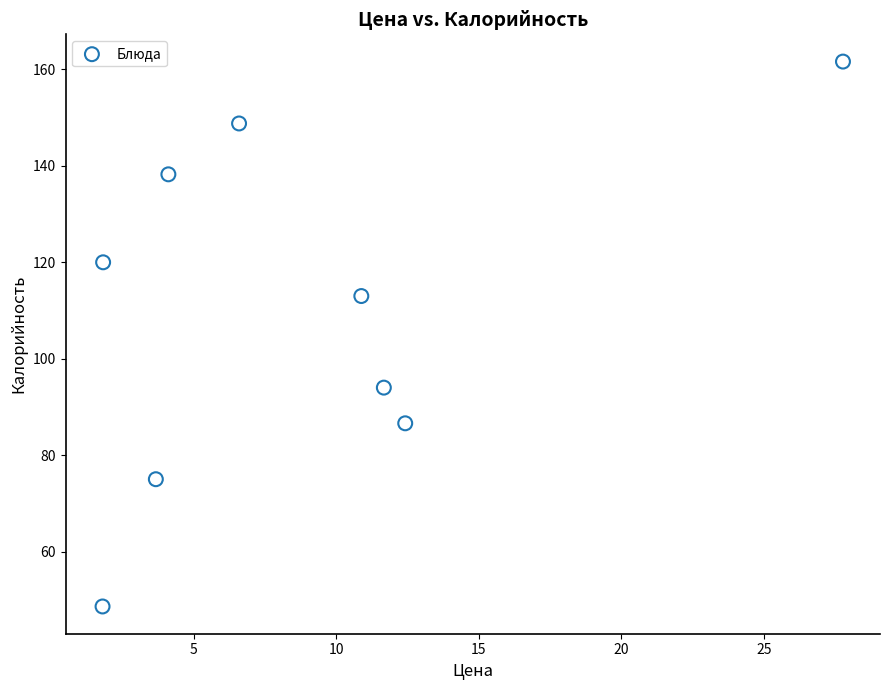

What Y value in the scatter plot is closest to 105?

113.0